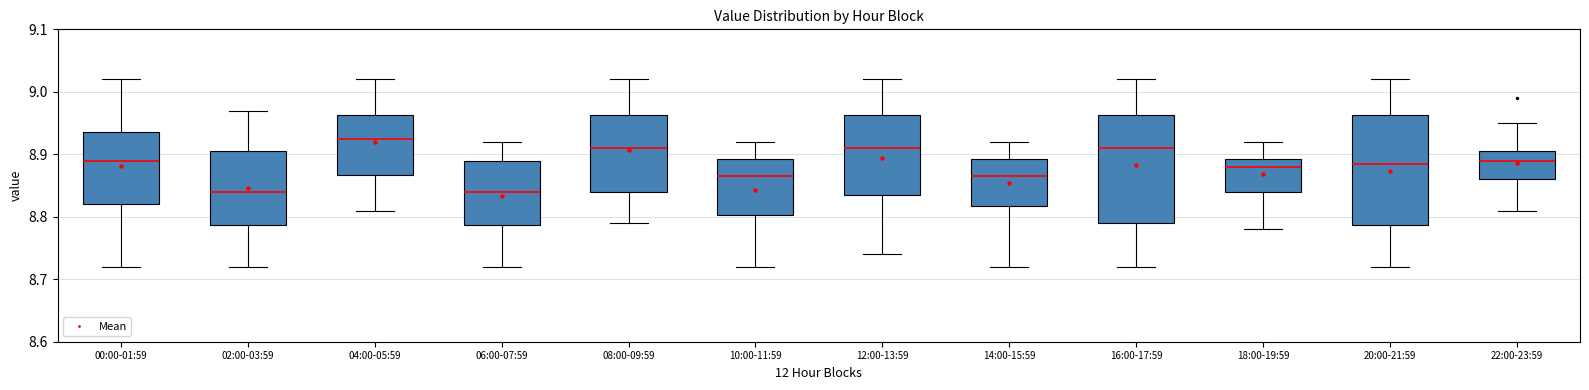

Where does the median line of the box for 02:00-03:59 sit on the y-axis? The values are not printed on the chart, so give them approximately, as read against the axis.

8.84